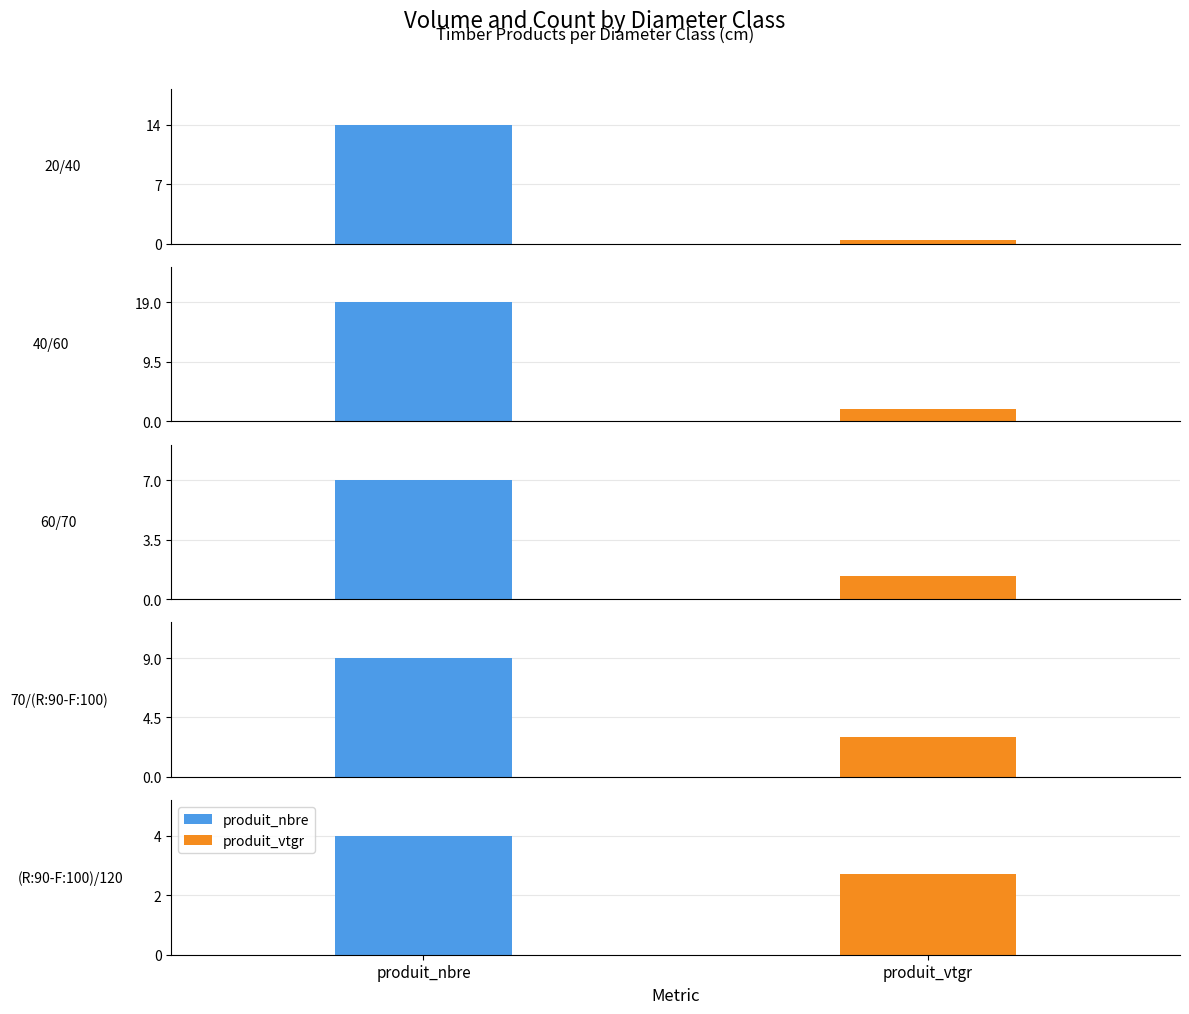

What is the difference between the maximum and minimum values in the produit_nbre series?

15.0